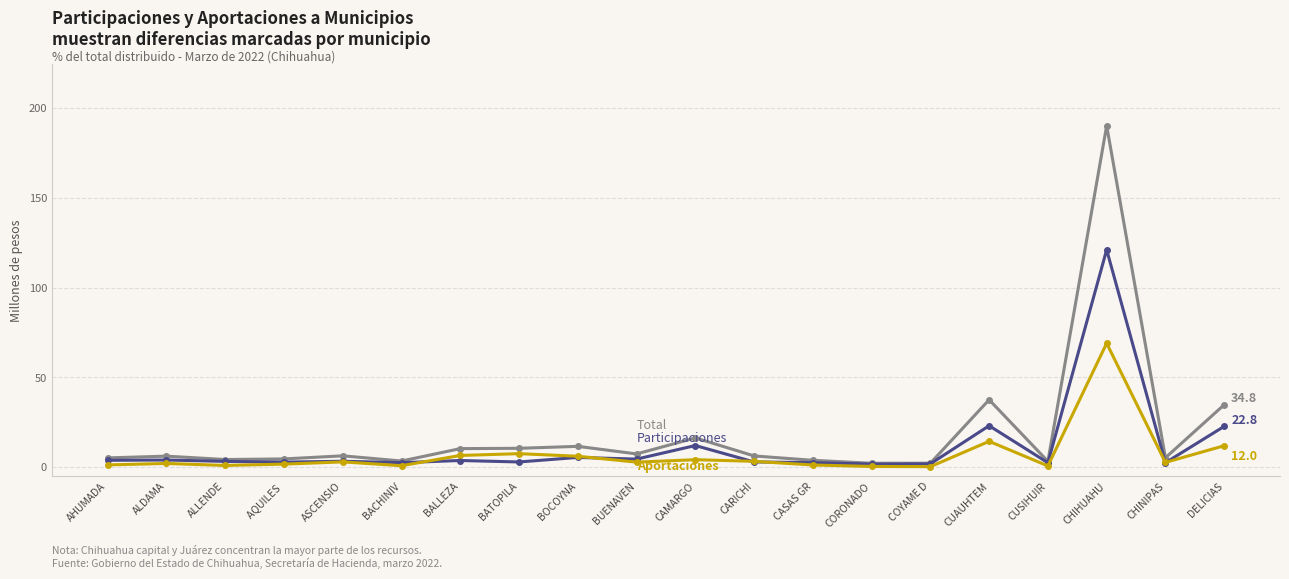

What is the total value across all series at CHIHUAHU?

380.2